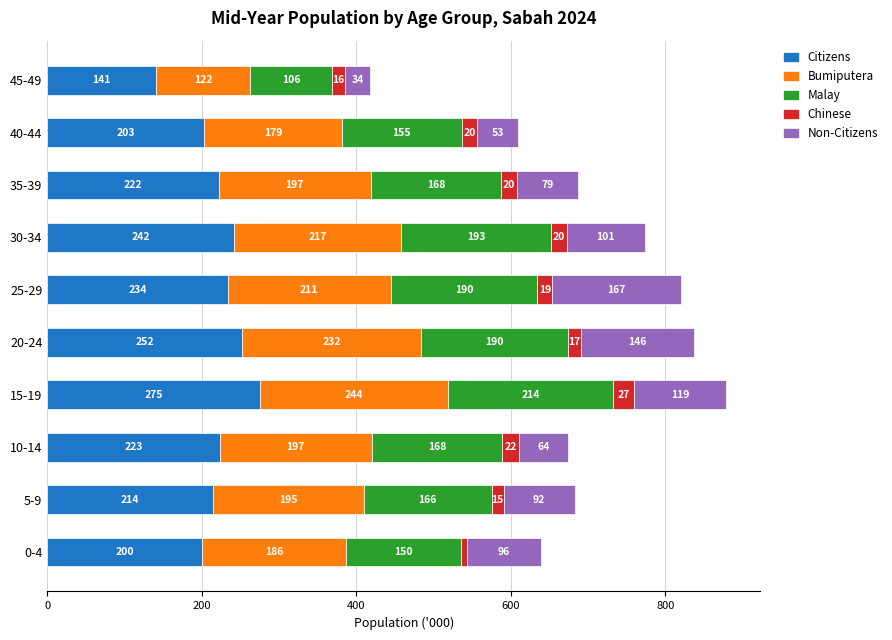

At which category is the sum across all series the highest?

15-19